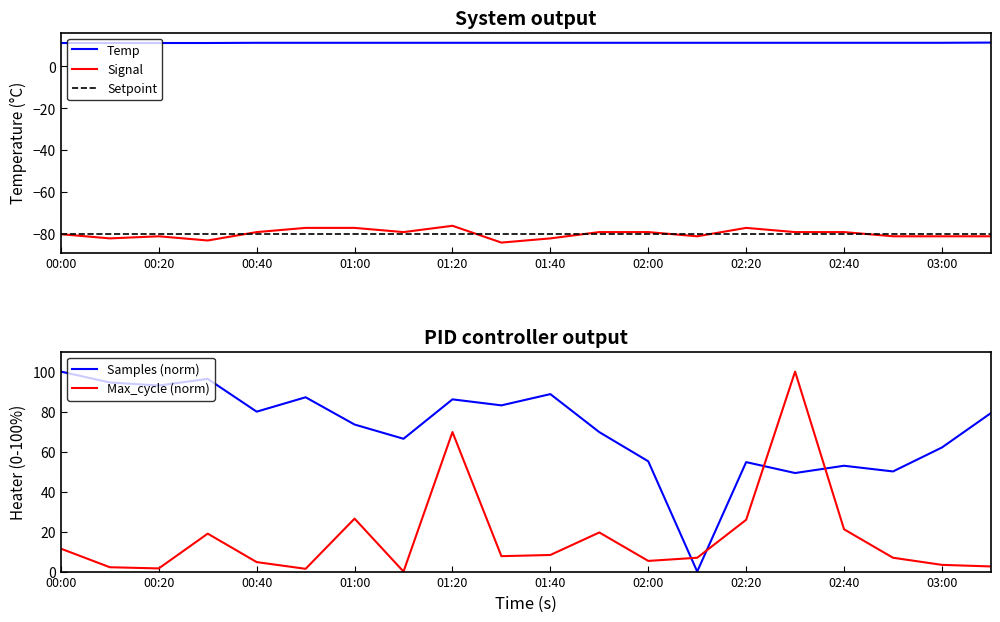

True or false: Signal and Temp cross at least once.

False